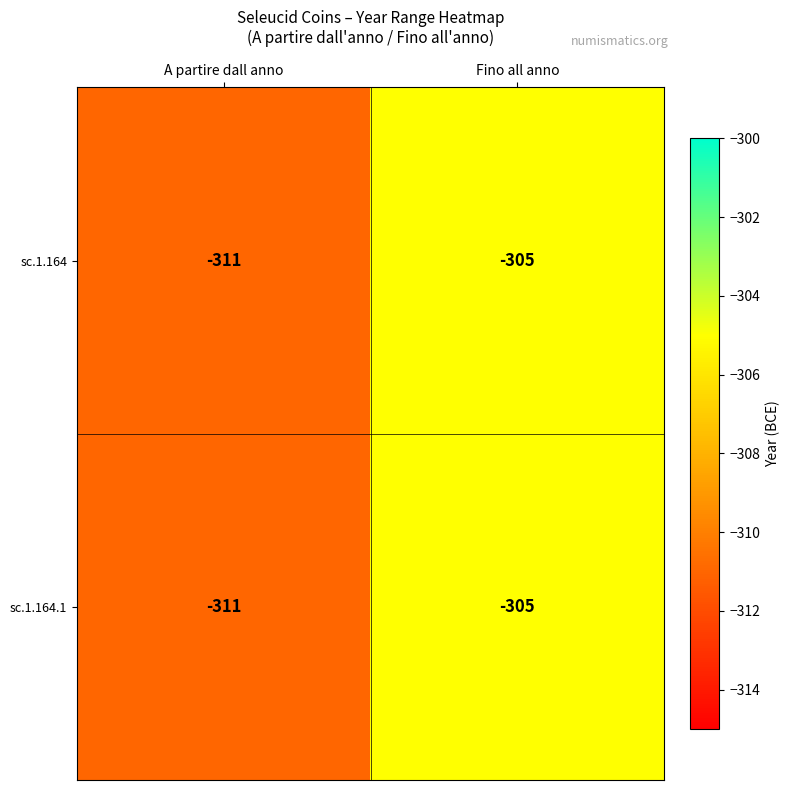

Rank the categories by sc.1.164.1 value from lowest to highest.

A partire dall anno, Fino all anno